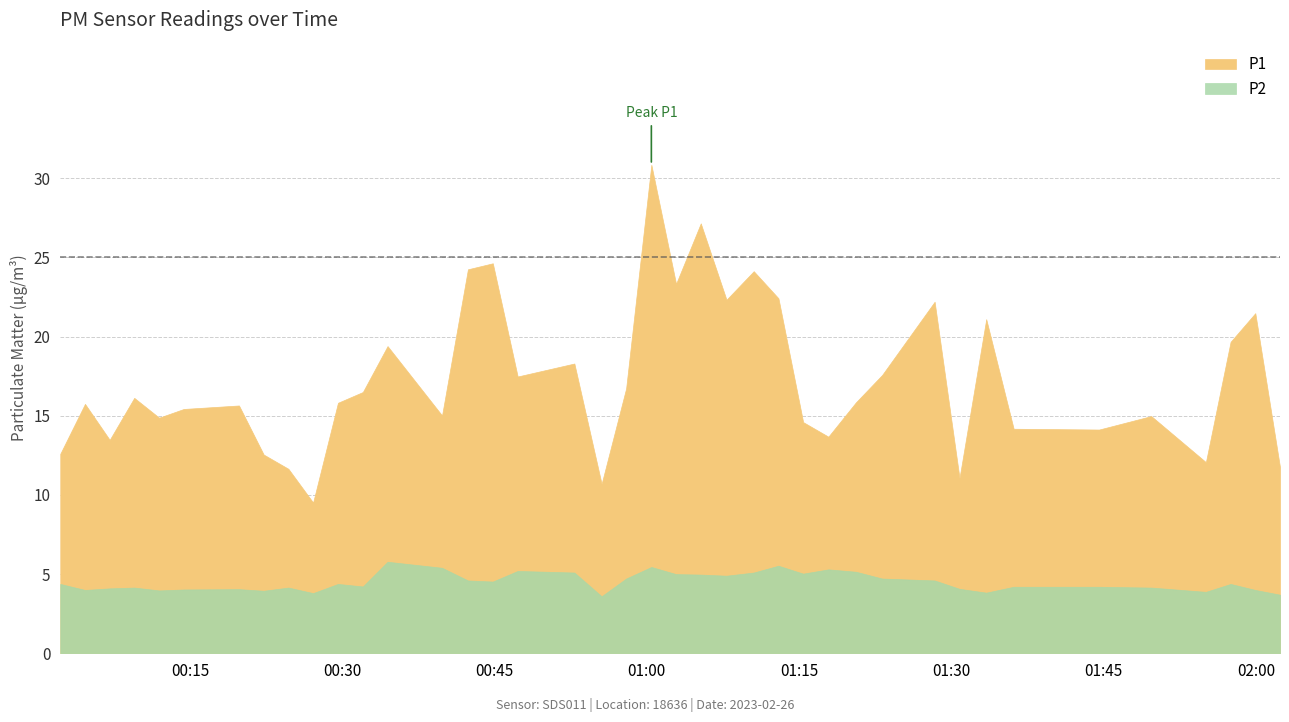

Rank the series by their maximum value, from highest to lowest.

P1, P2